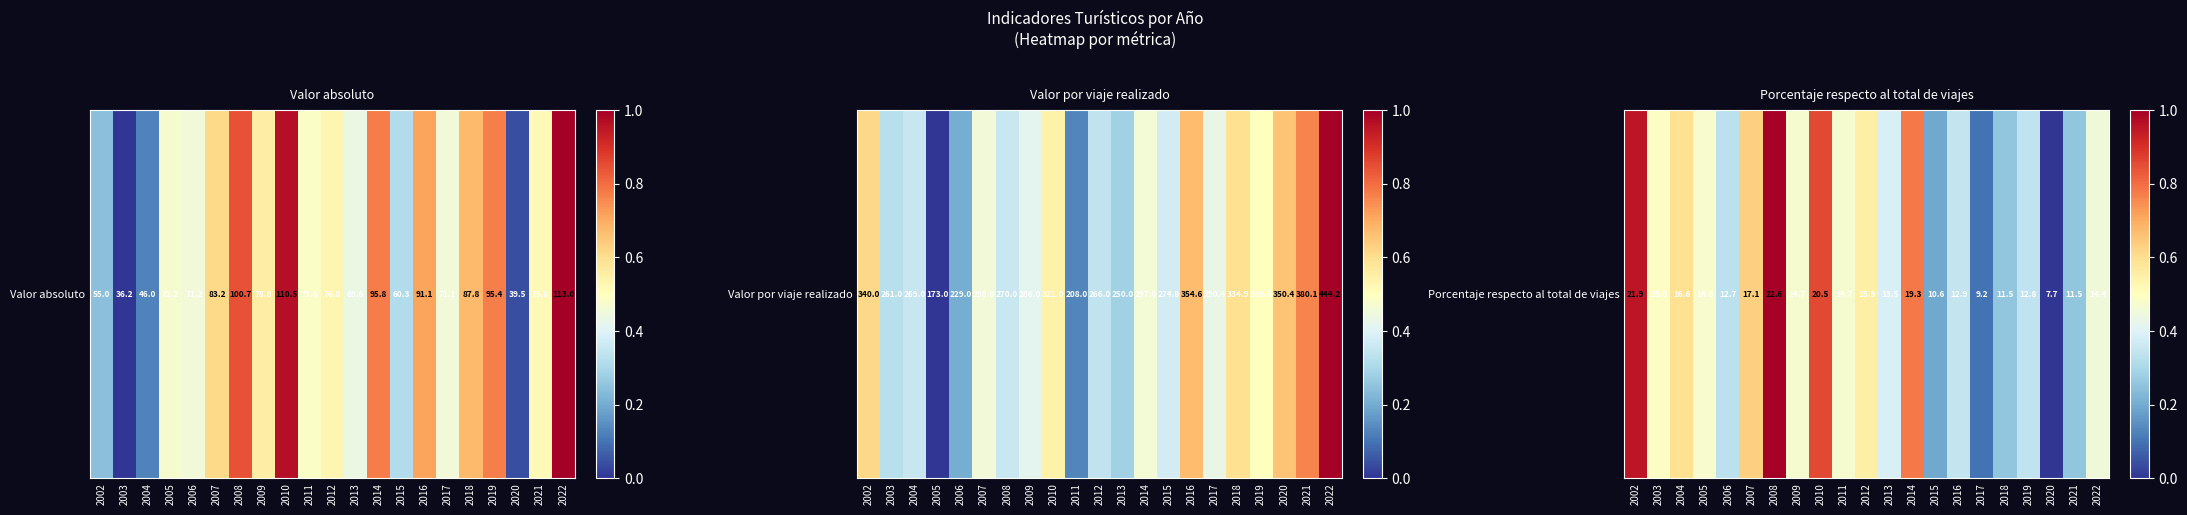

The value at 2010 is 0.9. True or false?

True